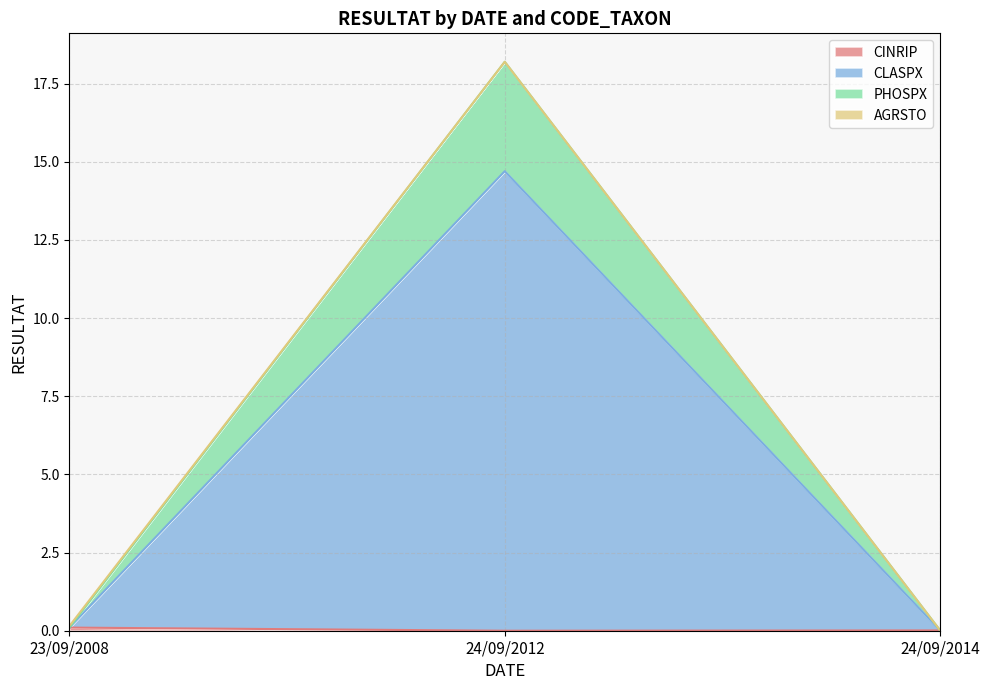

At which category is the sum across all series the highest?

24/09/2012